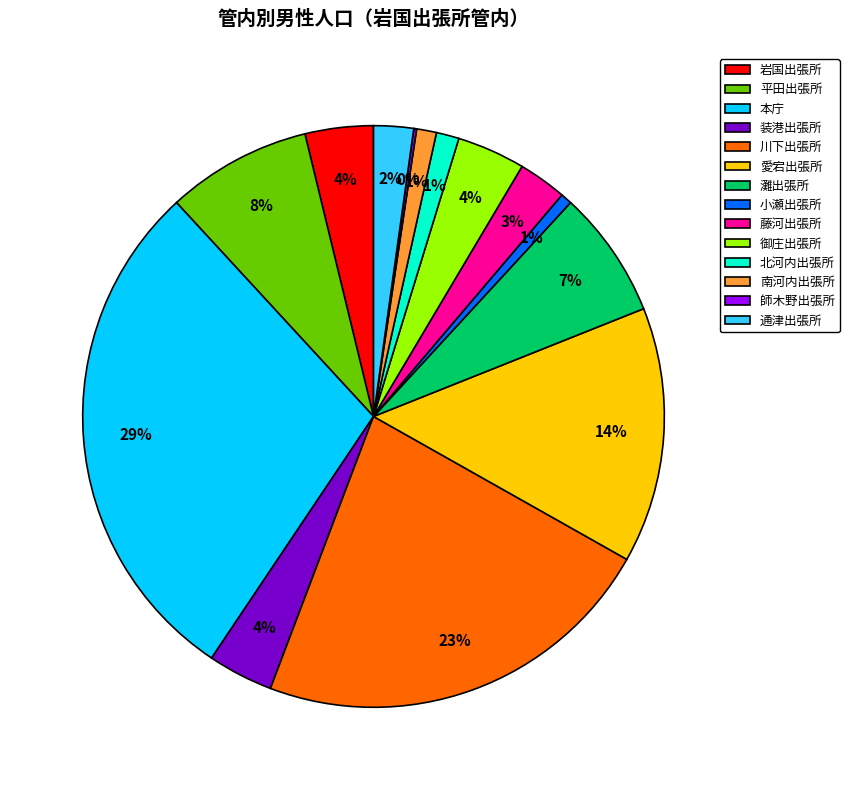

Which category has the biggest portion of the pie?

本庁